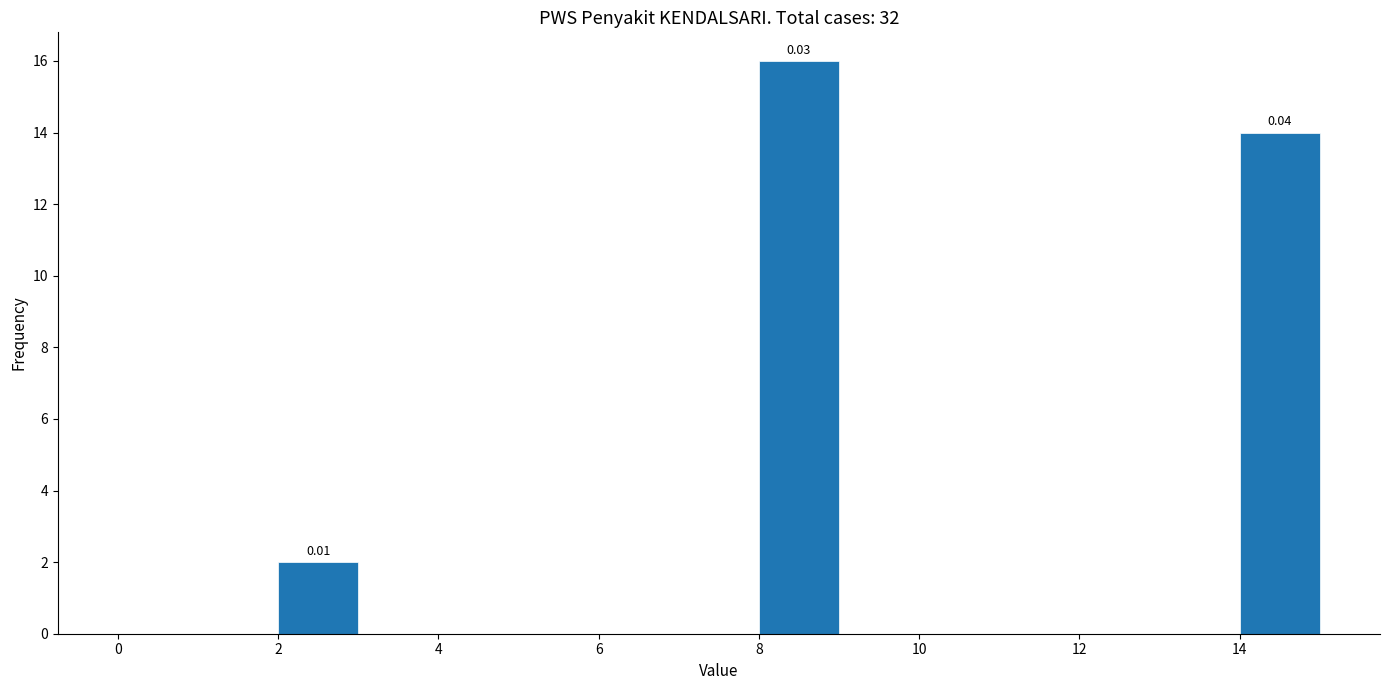

Over which range of the x-axis is the bar tallest?

8 to 9